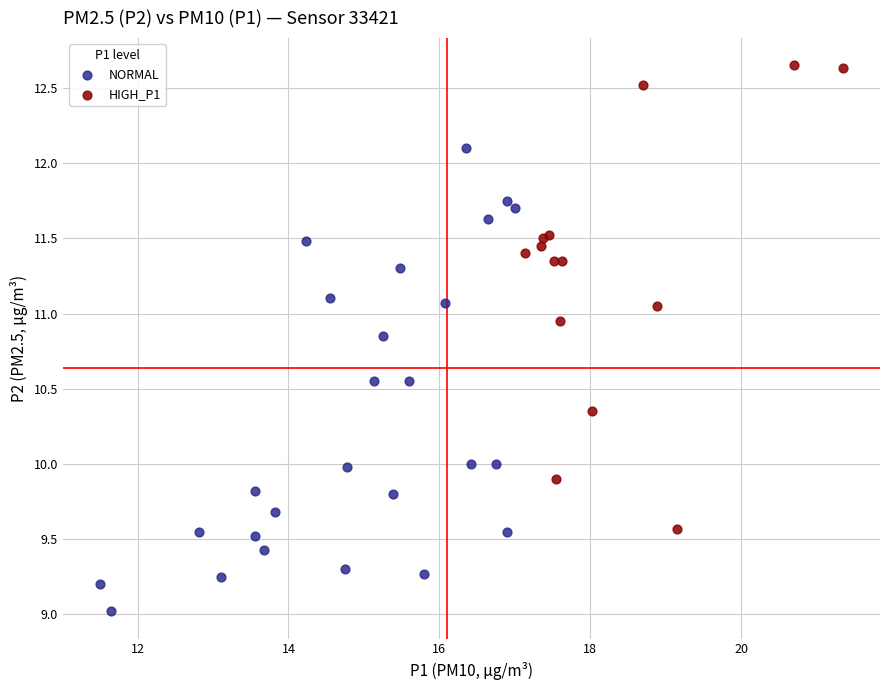

What are all the series names shown in the legend?

NORMAL, HIGH_P1